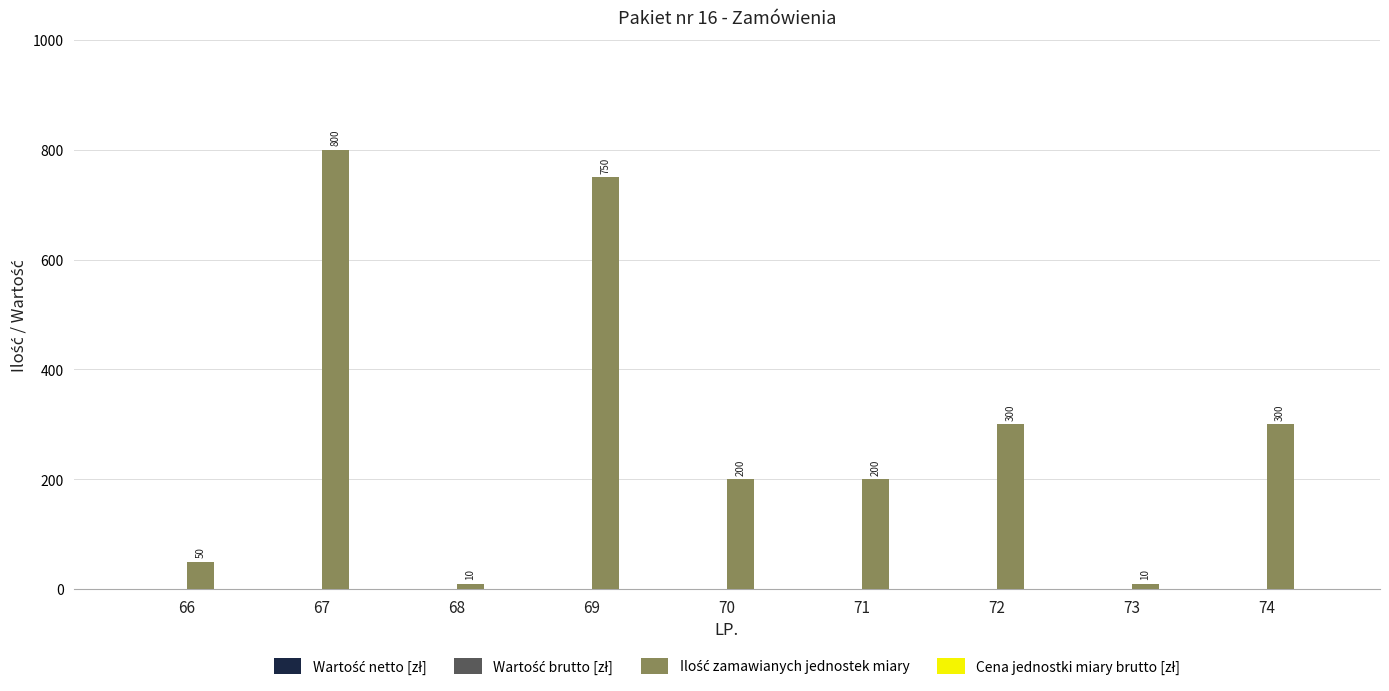

Is it true that the value at 67 is 537?

False